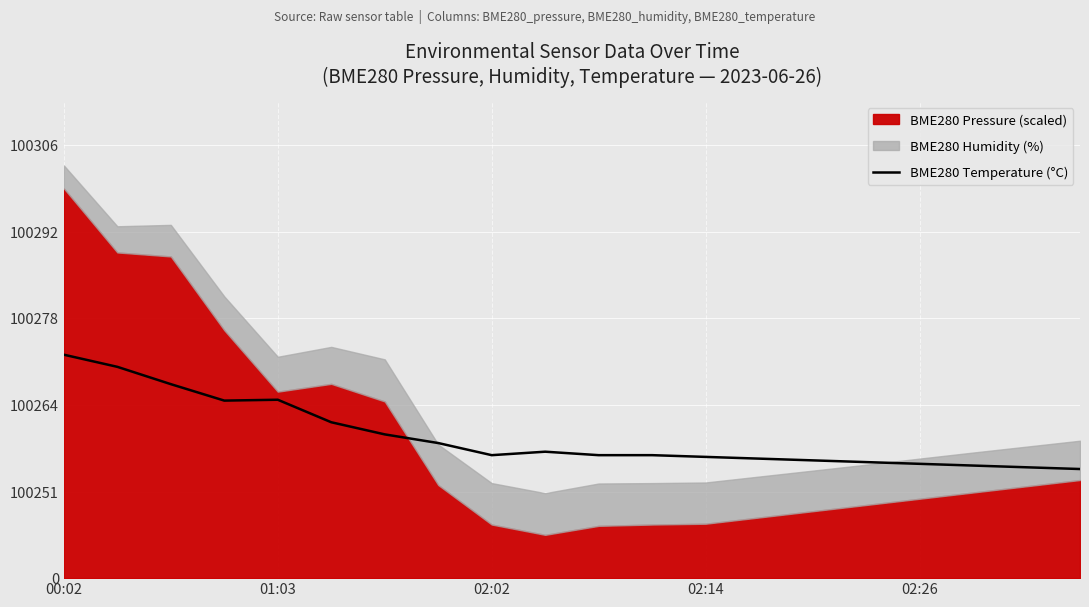

Between 02:02 and 8, which is larger?

02:02